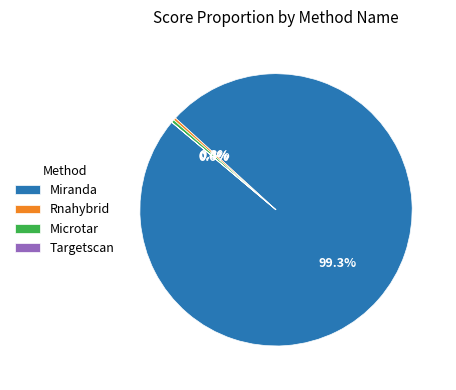

Which category has the biggest portion of the pie?

Miranda